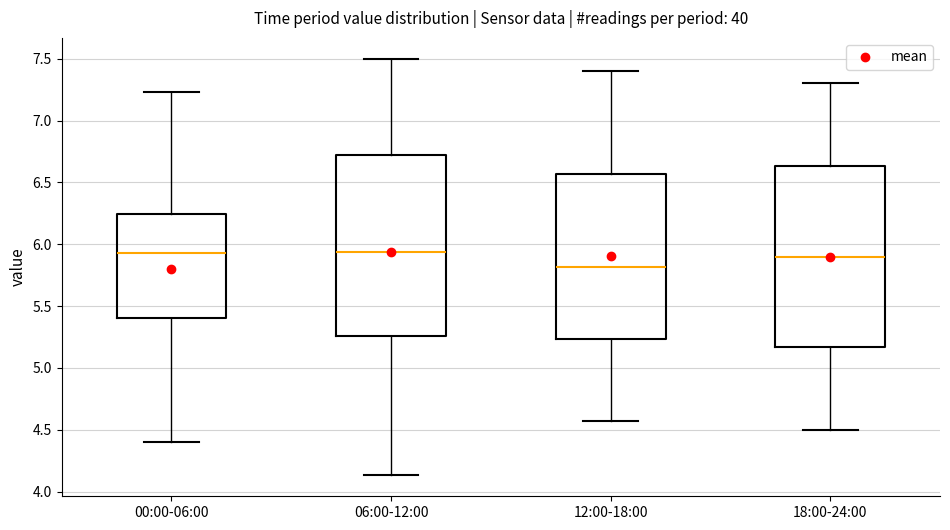

Reading left to right, transcribe this box plot: for each box, give where its median line is, the range the box spans, and where its two whiskers end, as read against the y-axis. The values are not printed on the chart, so give them approximately, as read against the axis.

00:00-06:00: median 5.95, box 5.40 to 6.25, whiskers 4.40 to 7.25
06:00-12:00: median 5.95, box 5.25 to 6.75, whiskers 4.15 to 7.50
12:00-18:00: median 5.80, box 5.25 to 6.55, whiskers 4.55 to 7.40
18:00-24:00: median 5.90, box 5.15 to 6.65, whiskers 4.50 to 7.30